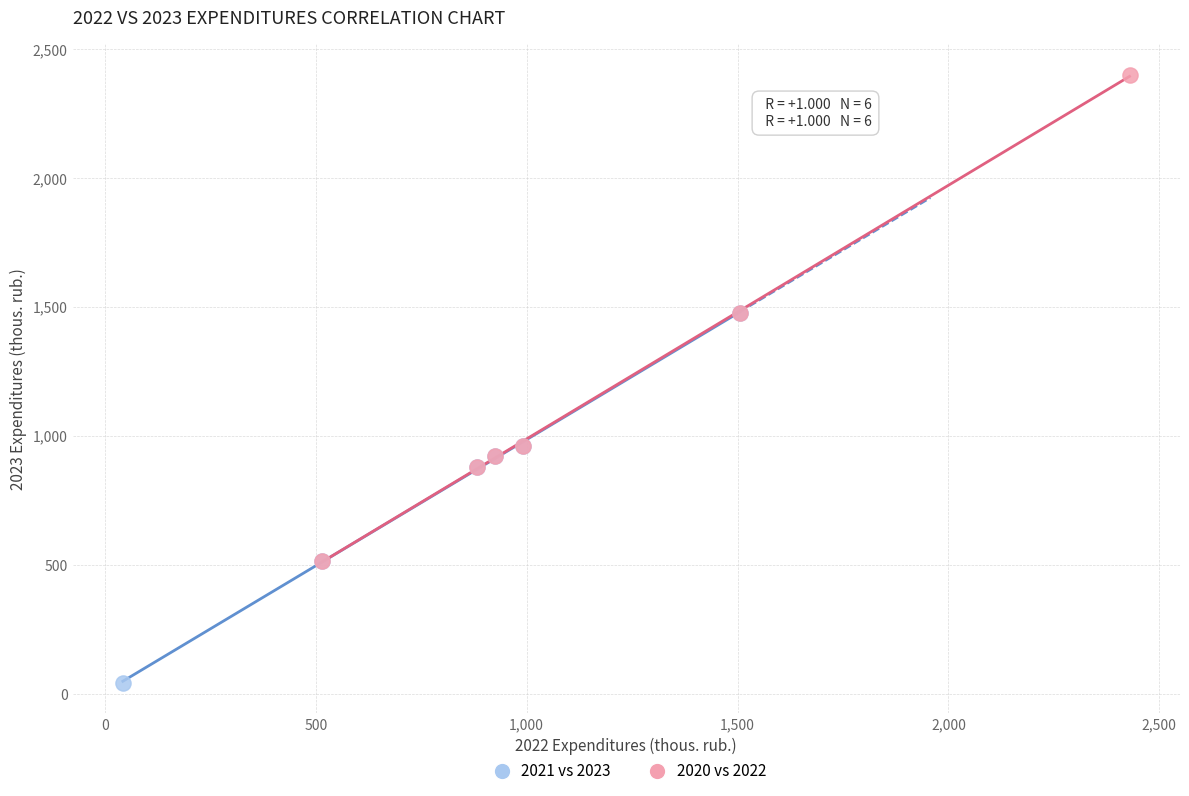

Which series has the widest spread of Y values?

2020 vs 2022